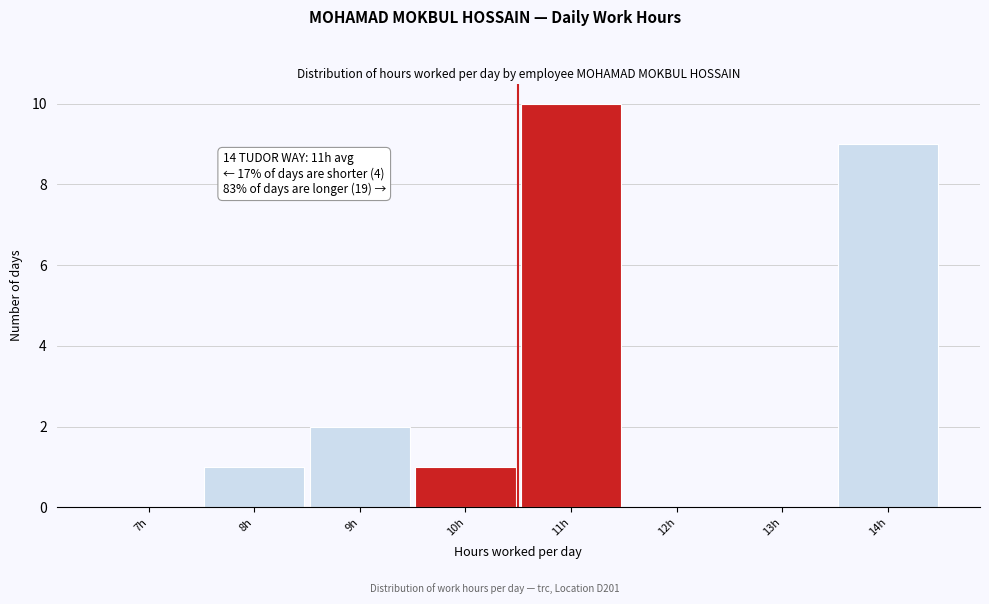

Reading left to right, what are all the values shown in this chart?

7h=0	8h=1	9h=2	10h=1	11h=10	12h=0	13h=0	14h=9